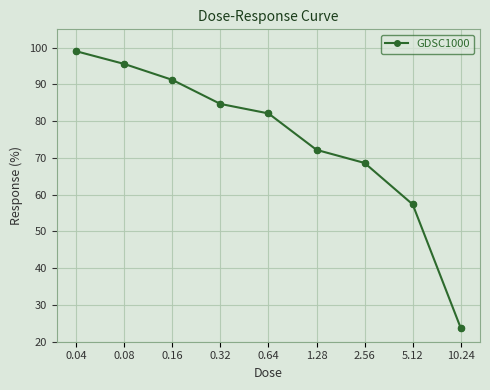

Approximately how many times larger is the value at 2.56 compared to 10.24?

2.9